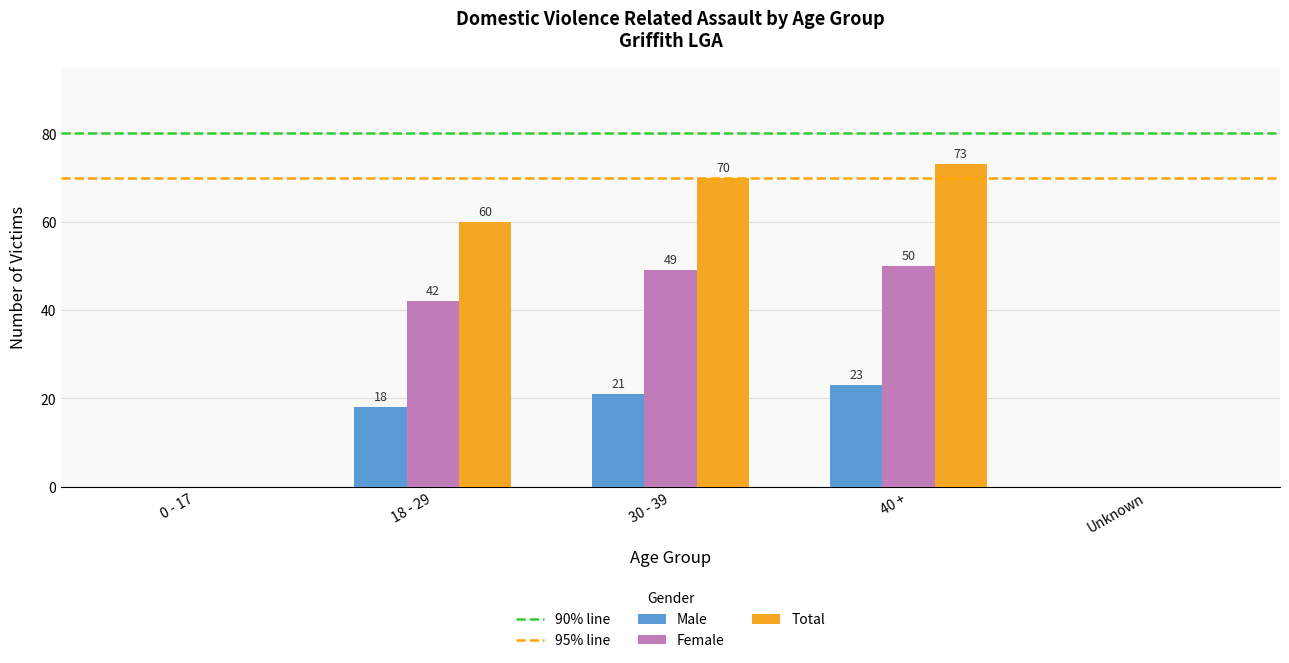

At which category is the sum across all series the highest?

40 +